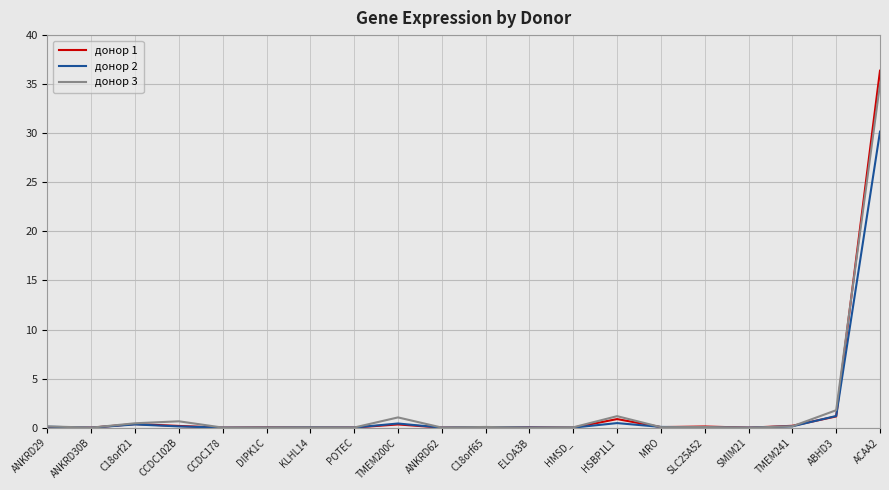

What position from the right is ANKRD62?

11